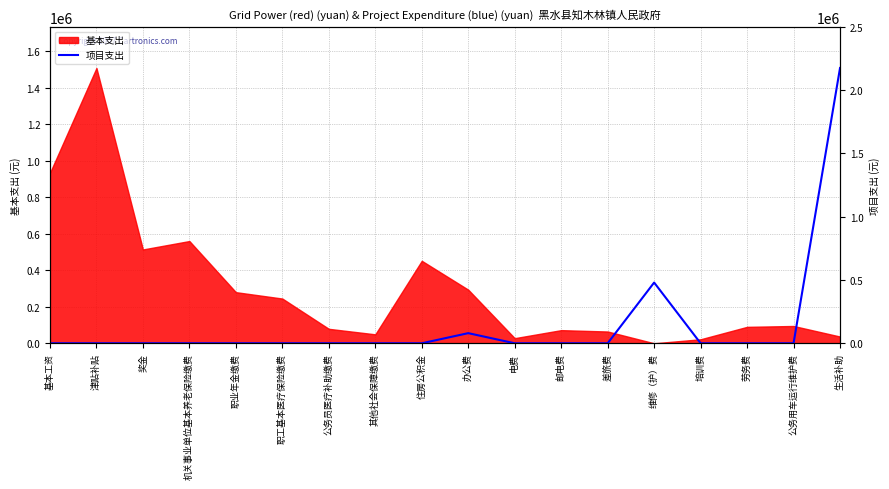

How many lines are shown in the chart?

1